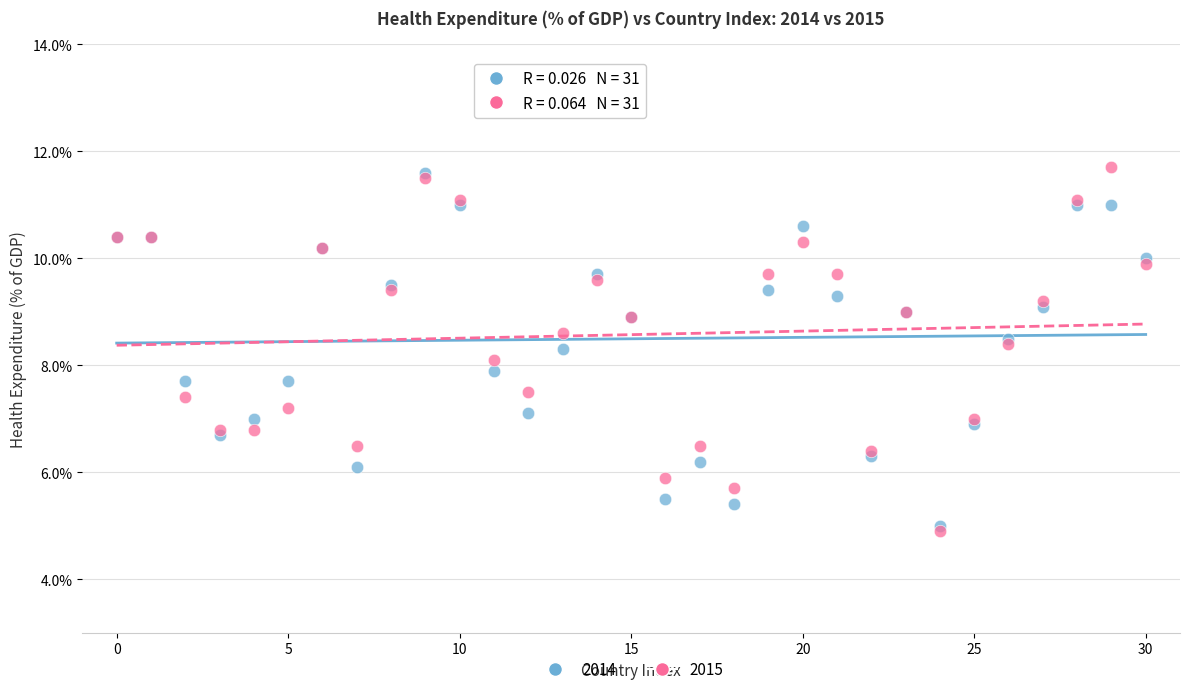

Which series reaches the minimum Y coordinate?

2015